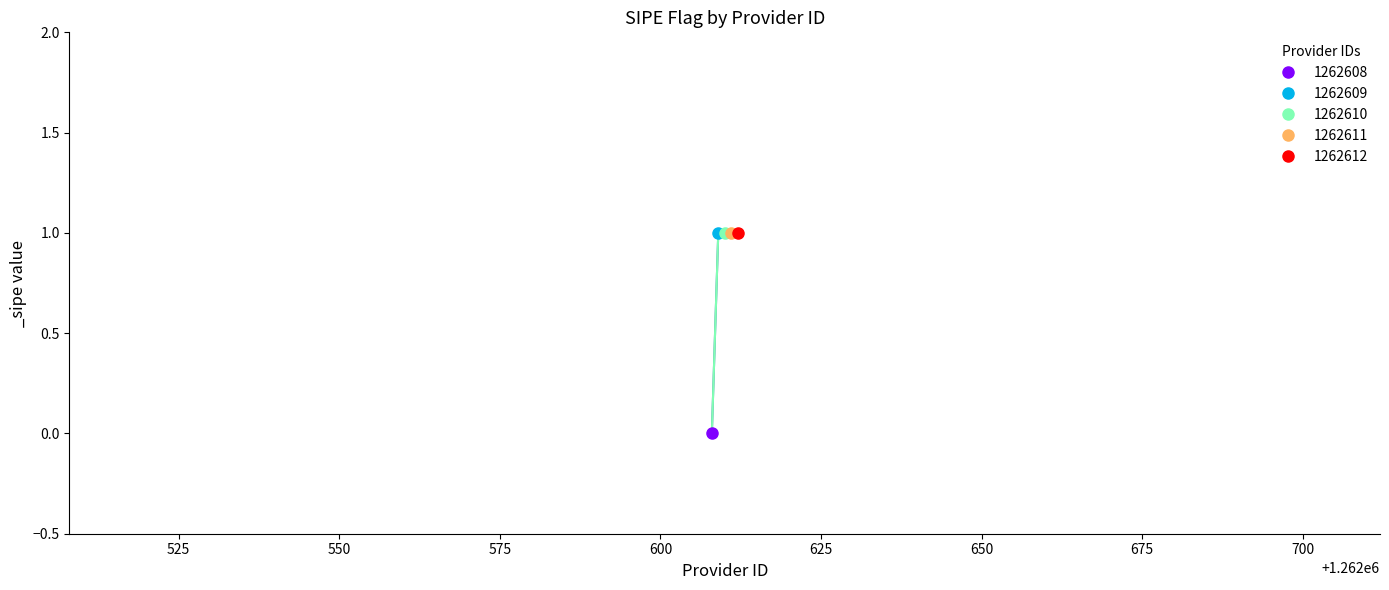

The chart shows a value of 1 at 1262612. True or false?

True